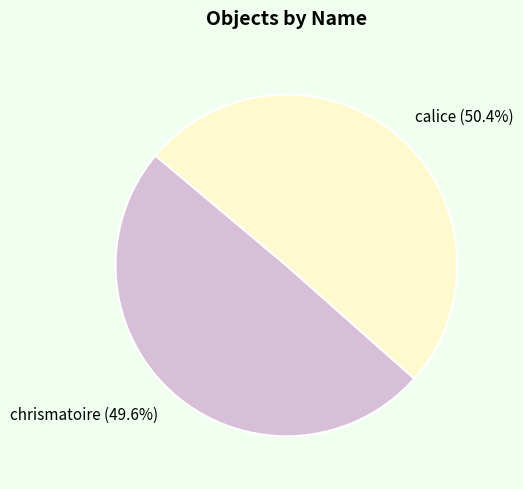

To the nearest percent, what is the difference between the chrismatoire and calice slice percentages?

1%